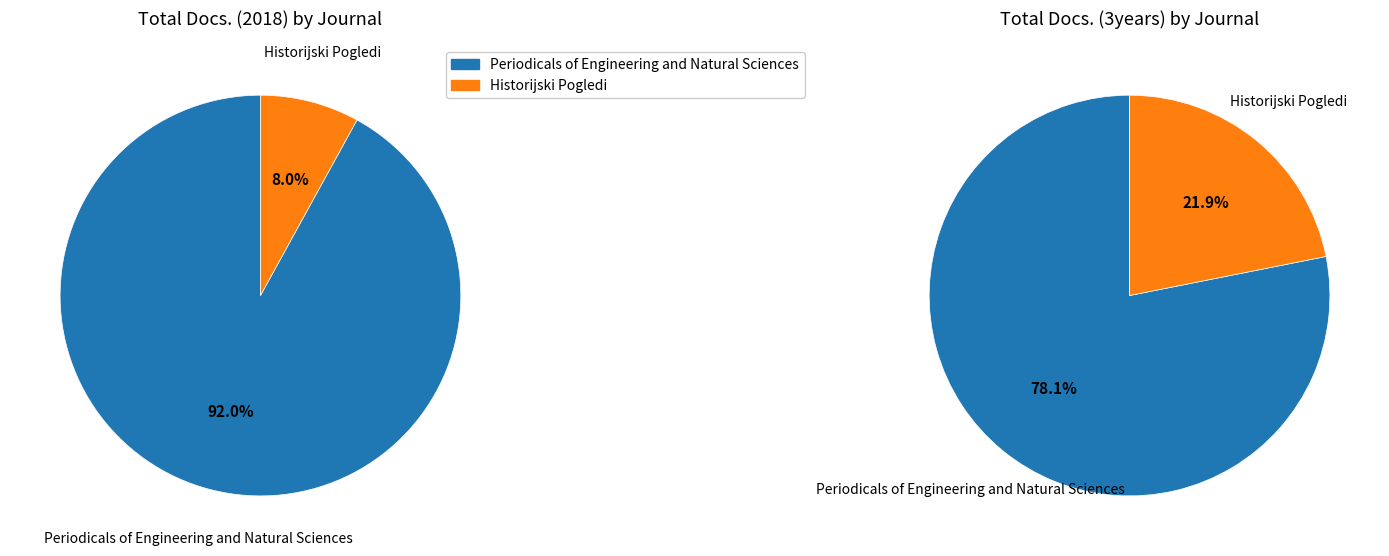

How many segments does this pie chart have?

2